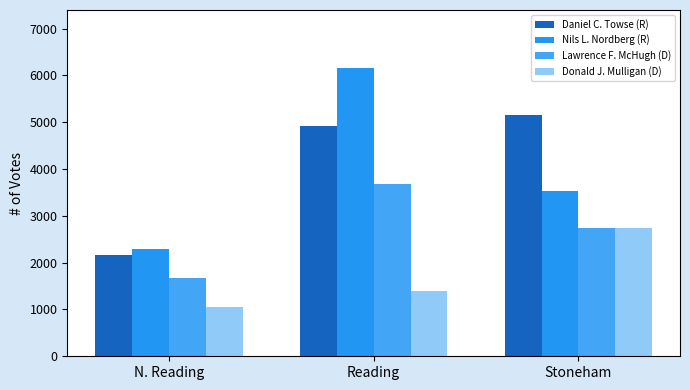

At which category is the sum across all series the highest?

Reading